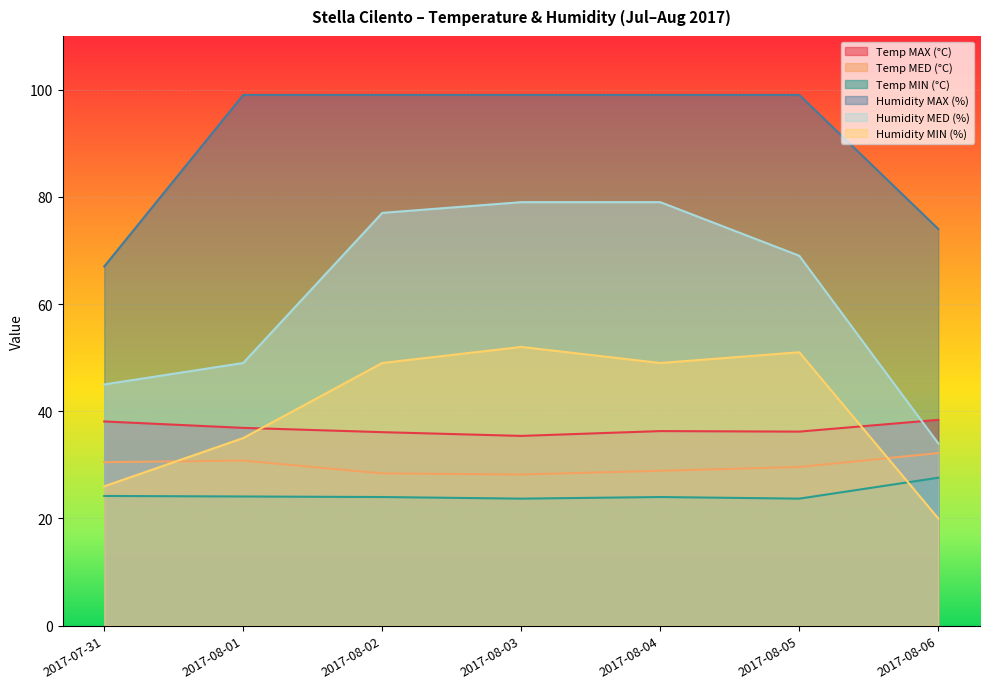

Reading left to right, transcribe all the data shown in this chart.

Temp MAX (°C): 38.1	36.9	36.1	35.4	36.3	36.2	38.4
Temp MED (°C): 30.5	30.8	28.4	28.2	28.9	29.6	32.2
Temp MIN (°C): 24.2	24.1	24.0	23.7	24.0	23.7	27.6
Humidity MAX (%): 67.0	99.0	99.0	99.0	99.0	99.0	74.0
Humidity MED (%): 45.0	49.0	77.0	79.0	79.0	69.0	34.0
Humidity MIN (%): 26.0	35.0	49.0	52.0	49.0	51.0	20.0